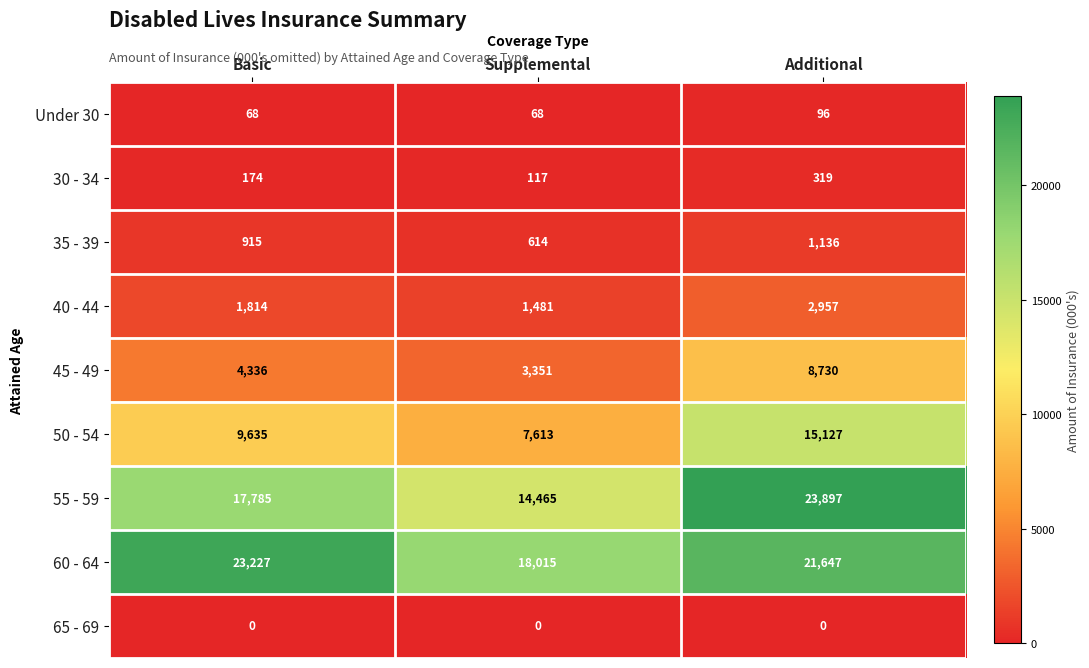

What is the difference between the maximum and minimum values in the 60 - 64 series?

5212